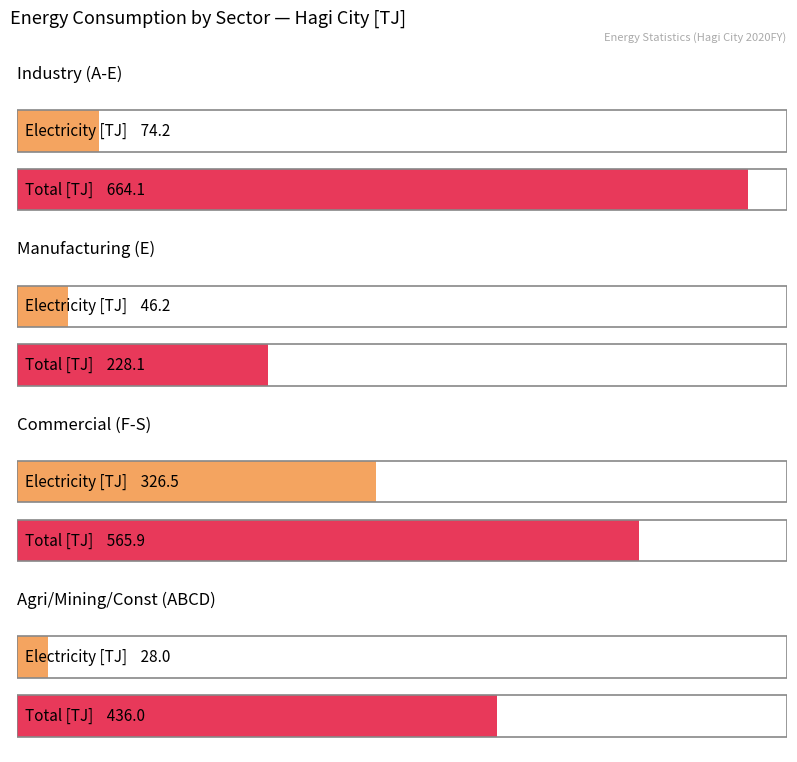

Which series has the largest range (max minus min)?

Total